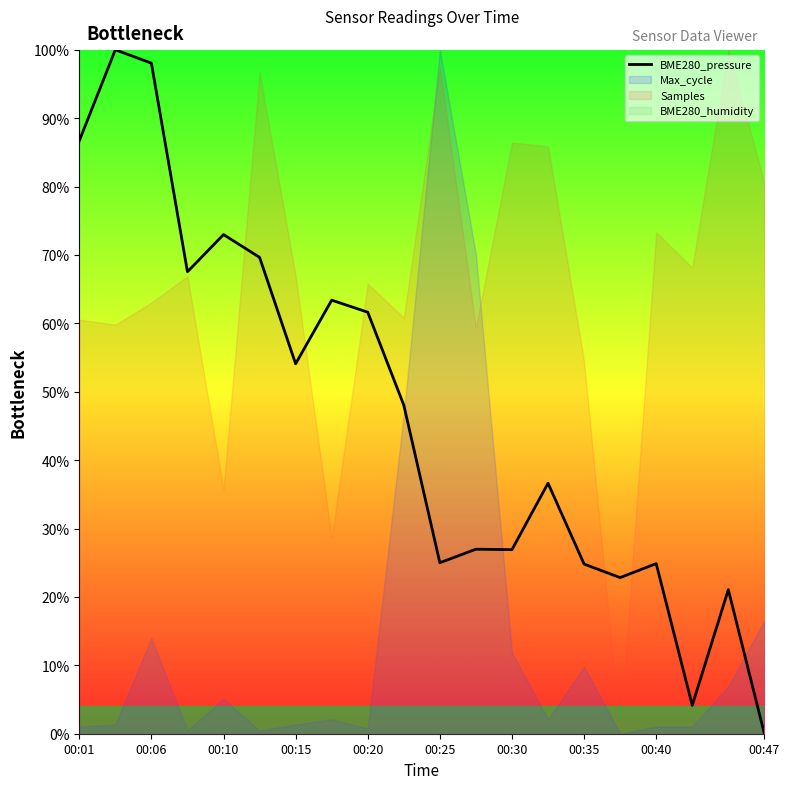

What is the maximum value for BME280_pressure?

100.0